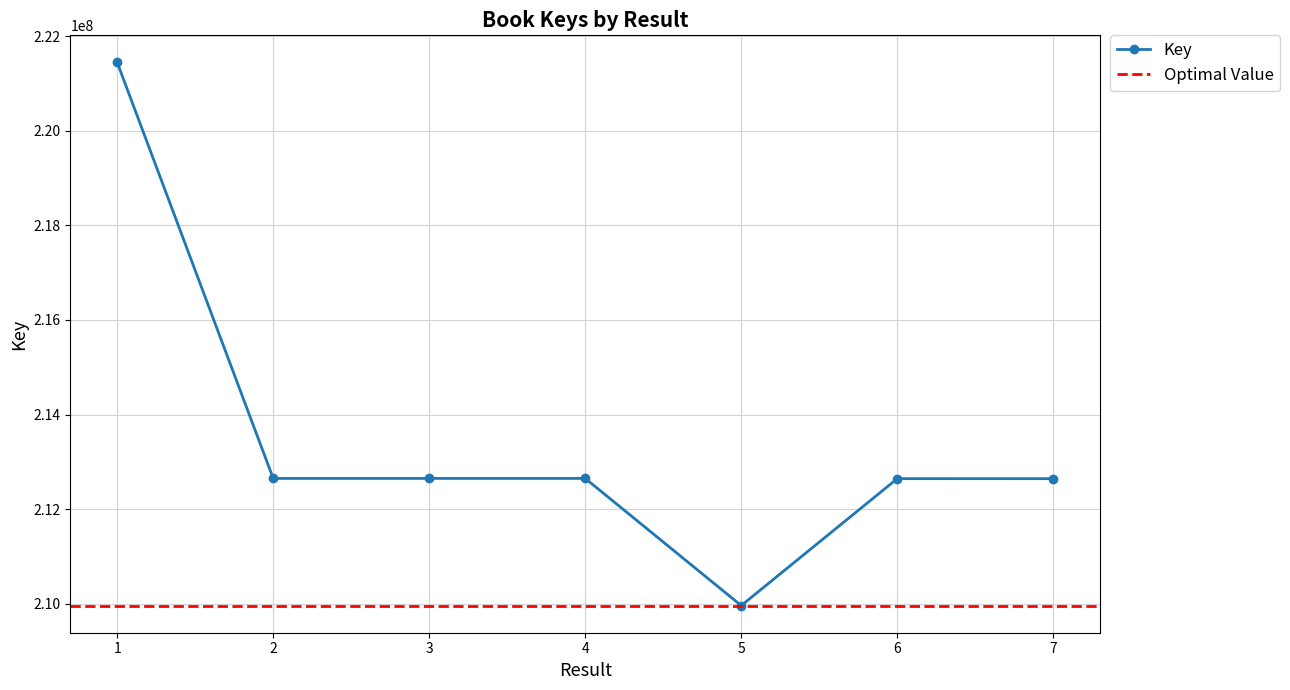

What is the difference between the second highest and second lowest values?

5499